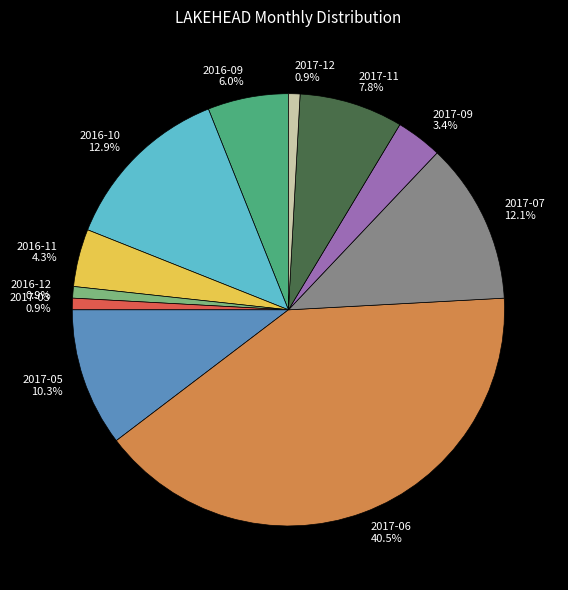

Between 2017-09 3.4% and 2017-03 0.9%, which is larger?

2017-09 3.4%